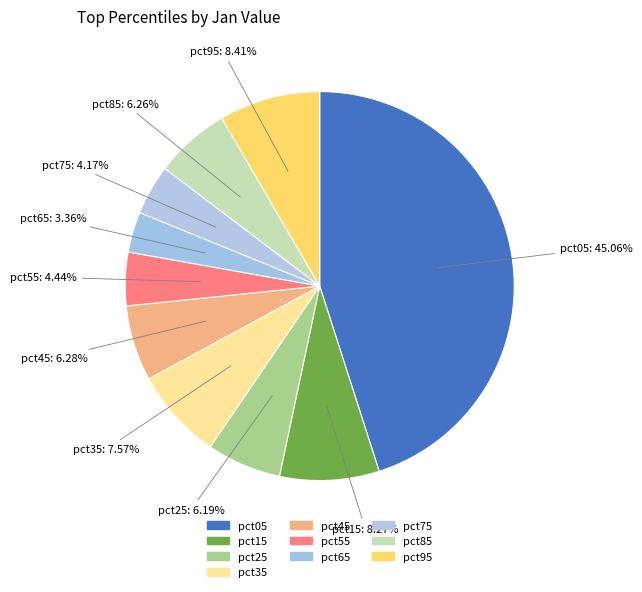

Rank the categories by value from lowest to highest.

pct65, pct75, pct55, pct25, pct85, pct45, pct35, pct15, pct95, pct05